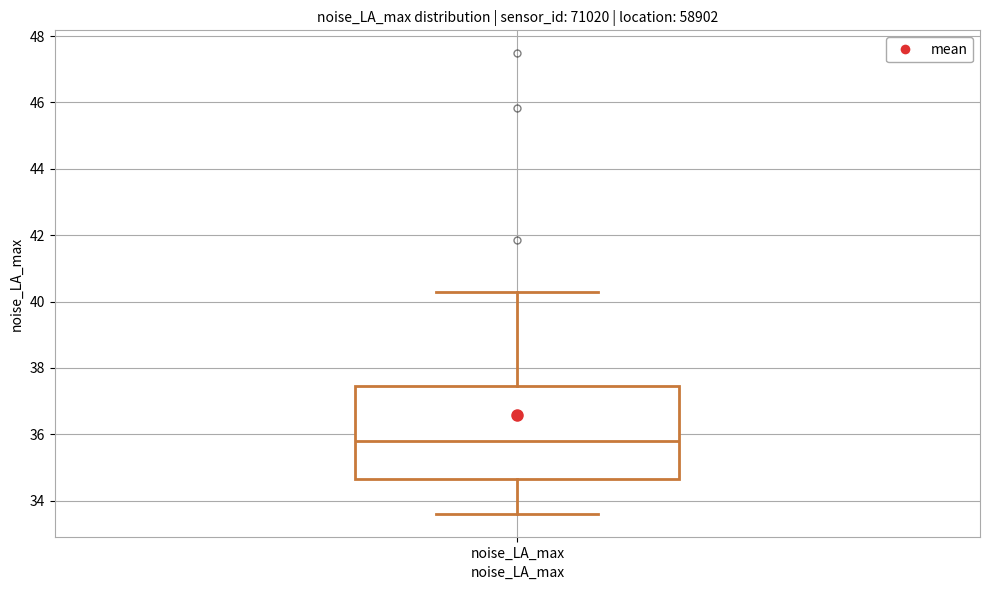

Transcribe this box plot: give where the median line is, the range the box spans, and where the two whiskers end, as read against the y-axis. The values are not printed on the chart, so give them approximately, as read against the axis.

median 35.8, box 34.6 to 37.4, whiskers 33.6 to 40.2